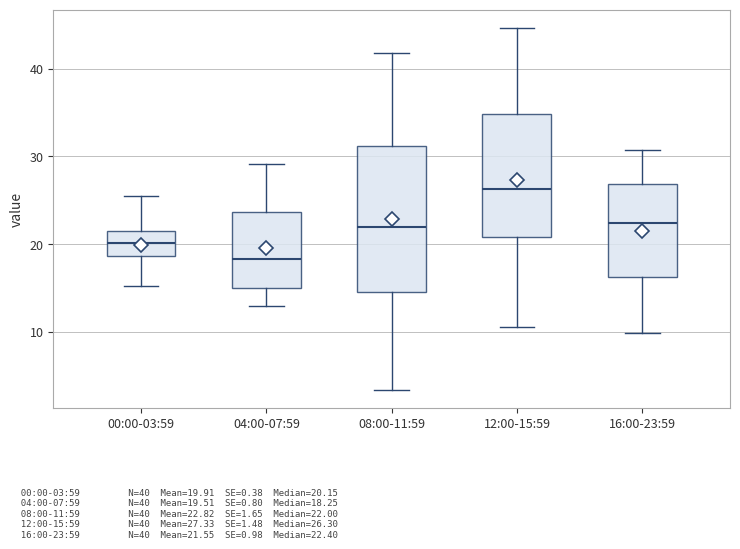

Which box's median line is the lowest?

04:00-07:59